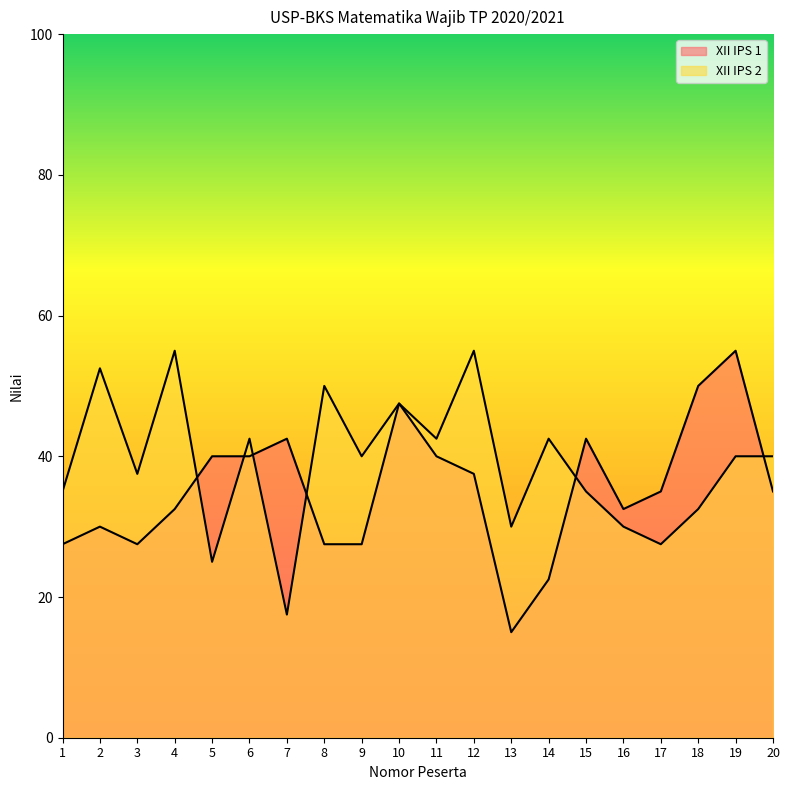

Between 14 and 2, which is larger?

2